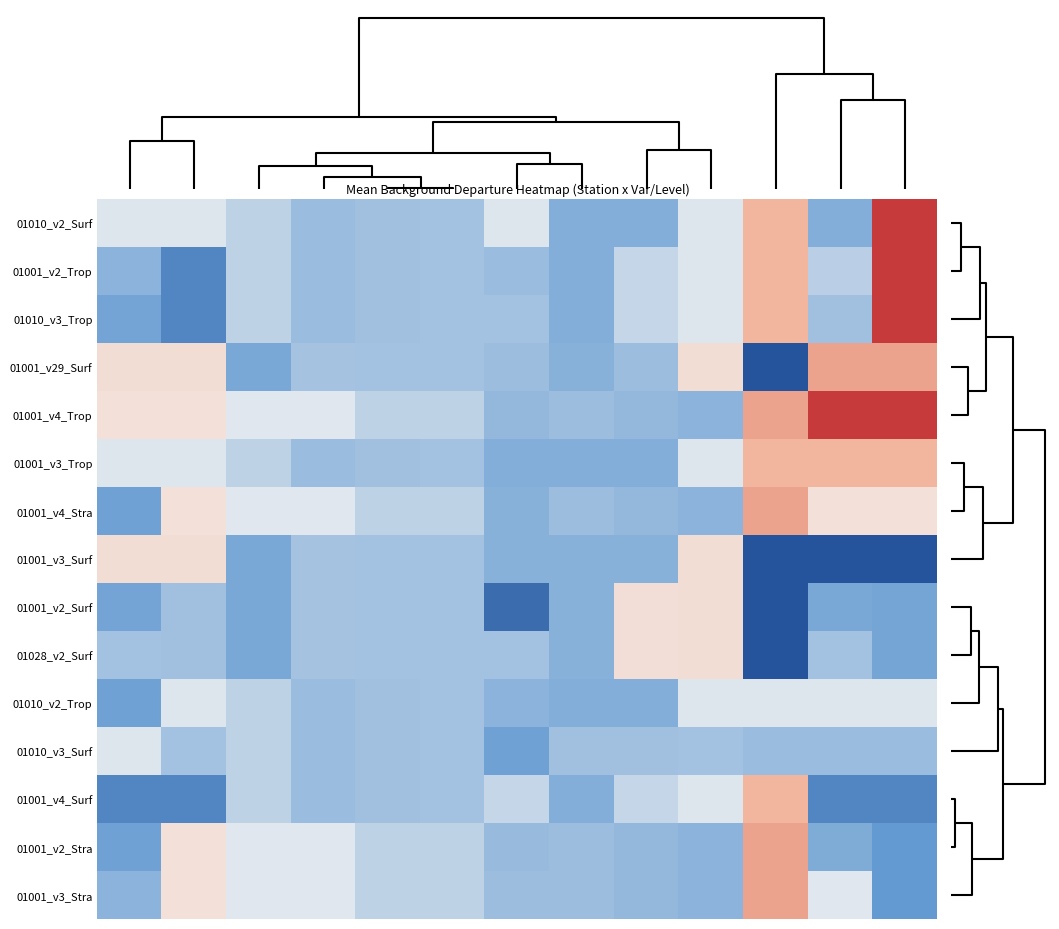

Rank the series by their maximum value, from lowest to highest.

01010_v2_Trop, 01010_v3_Surf, 01001_v3_Surf, 01001_v2_Surf, 01028_v2_Surf, 01001_v3_Trop, 01001_v4_Surf, 01001_v29_Surf, 01001_v4_Stra, 01001_v2_Stra, 01001_v3_Stra, 01010_v2_Surf, 01001_v2_Trop, 01010_v3_Trop, 01001_v4_Trop